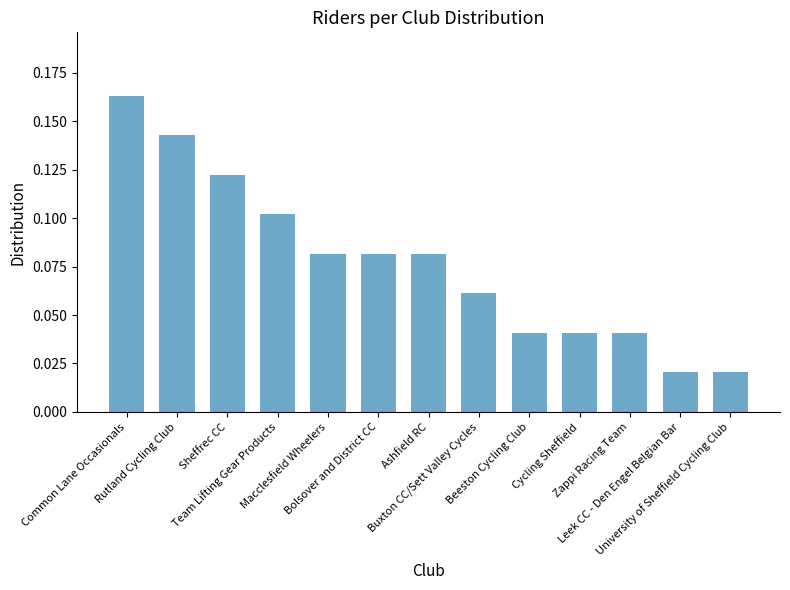

Count the values in the range 0 to 1.

13